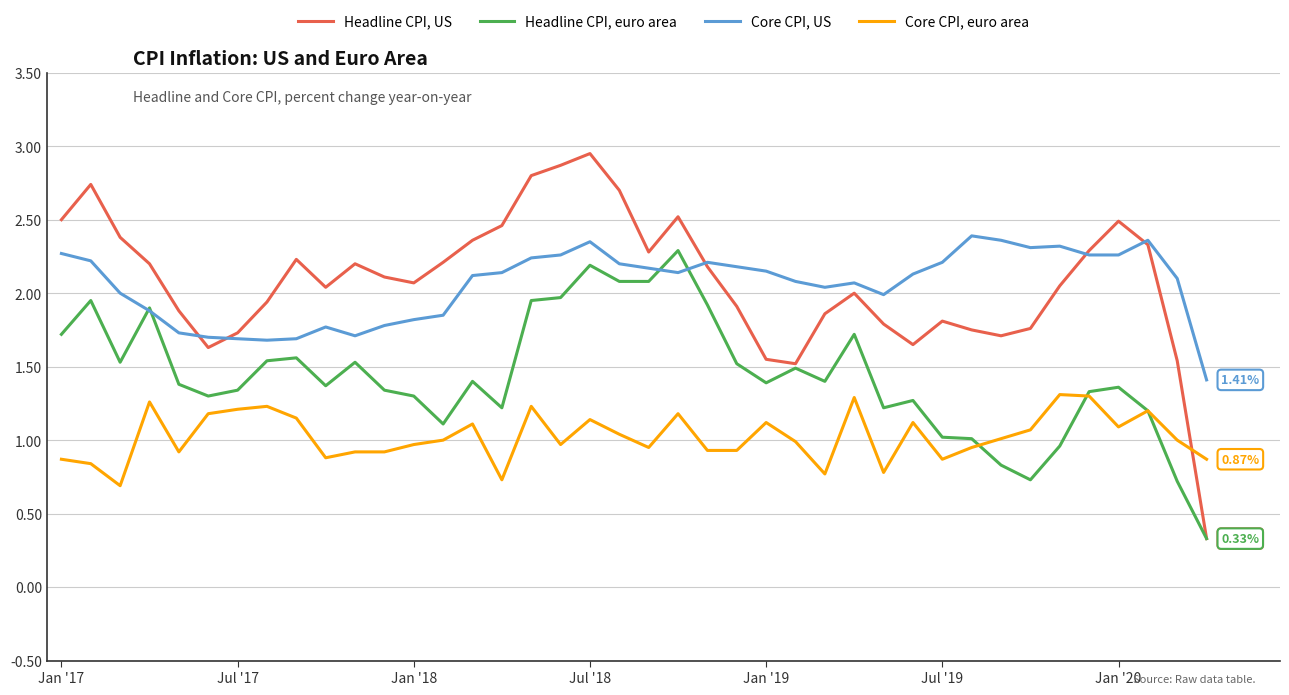

Which series has the widest spread of values?

Headline CPI, US